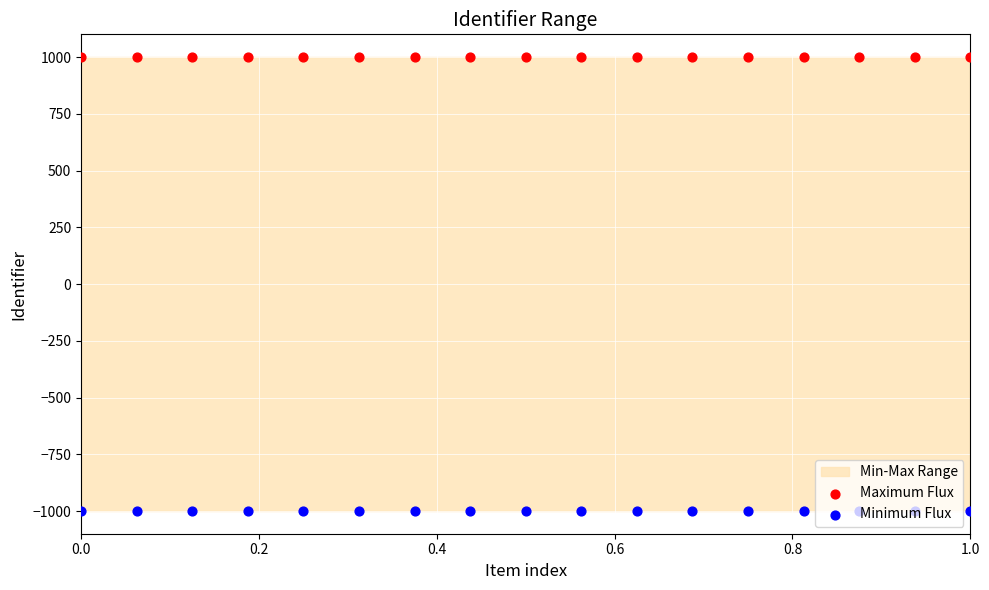

At how many categories does at least one series exceed 884?

17